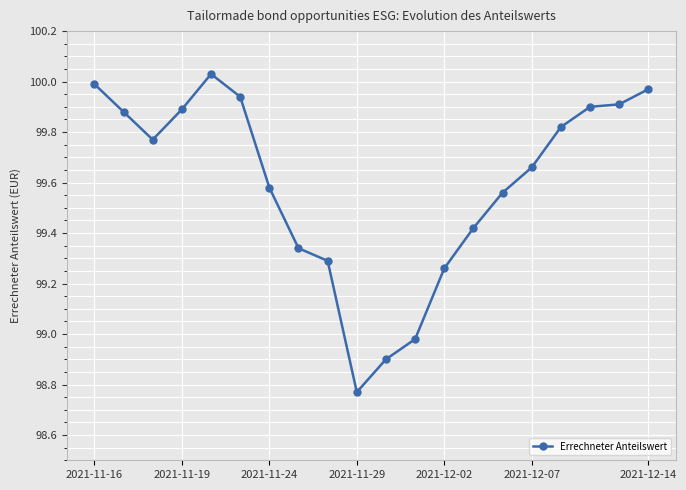

True or false: there are more than 2 points higher than both neighbors.

False